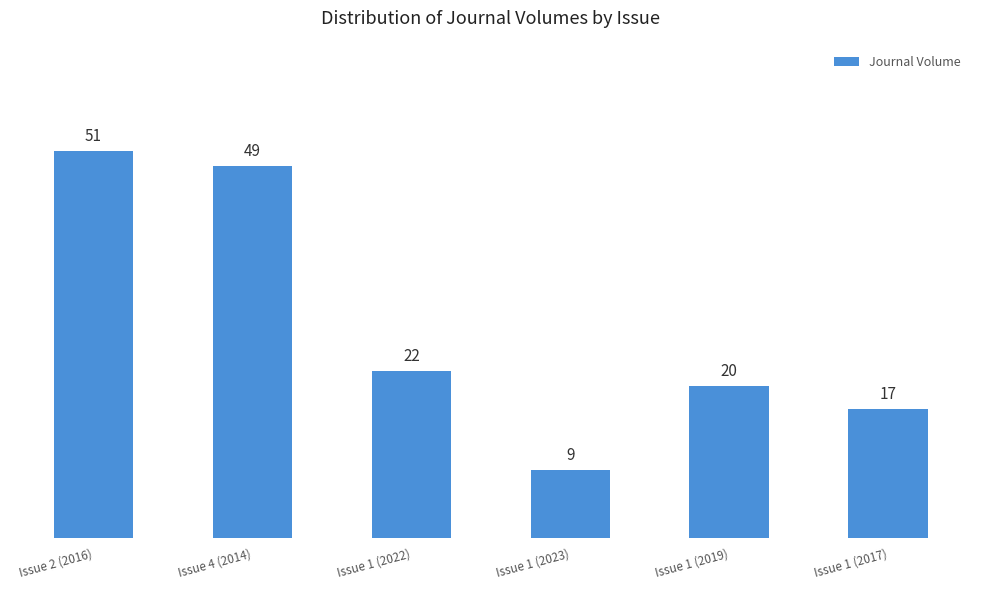

True or false: the data shows 20 at Issue 1 (2019).

True